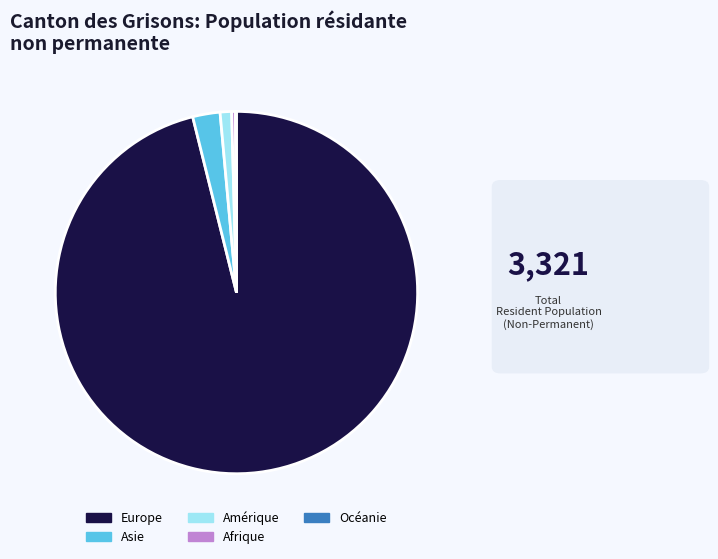

Which slice is the largest?

Europe